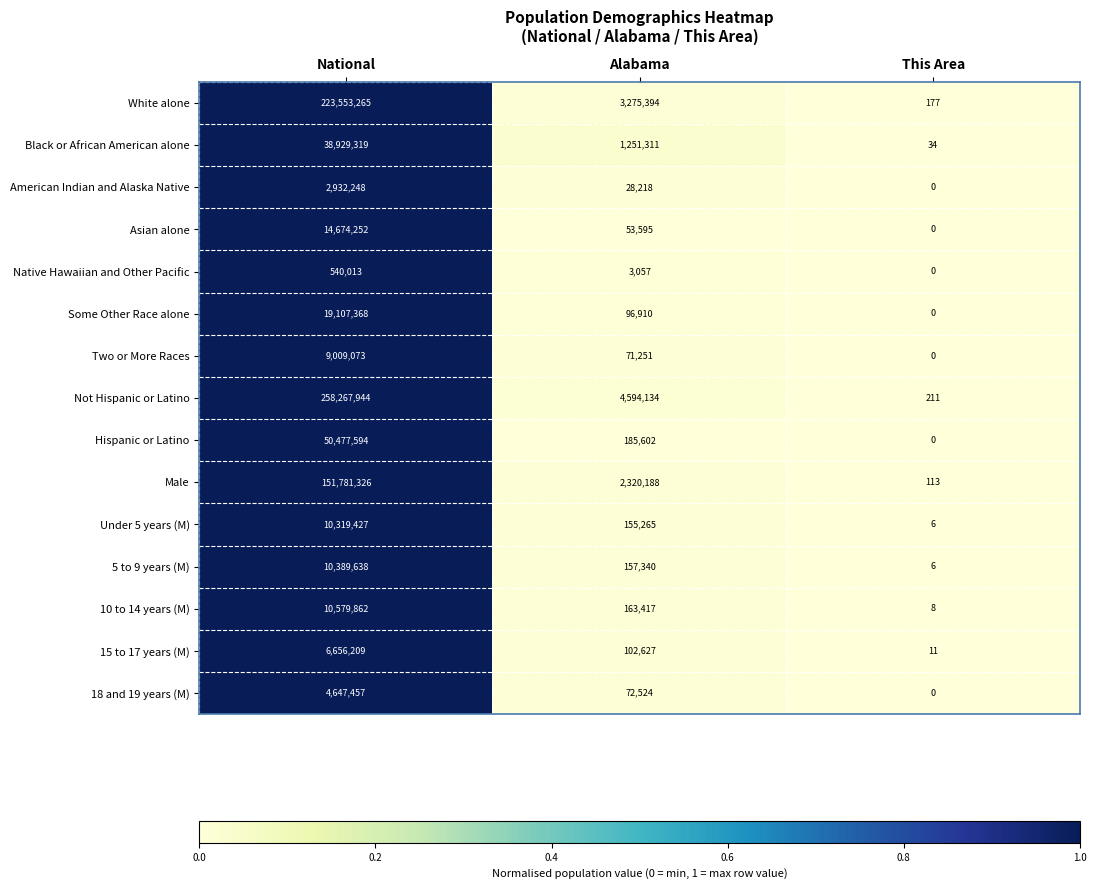

At which category is the sum across all series the highest?

National